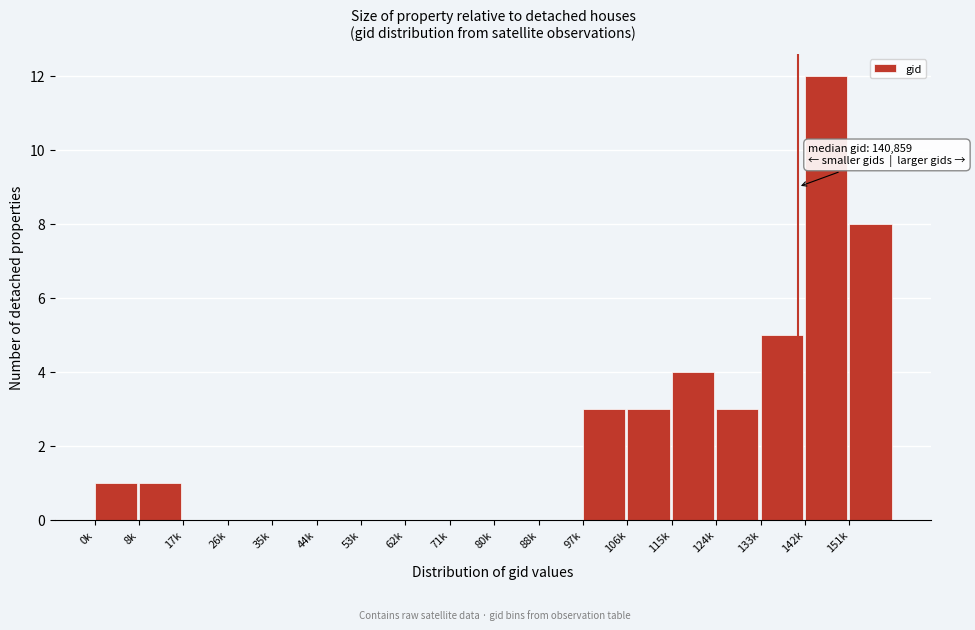

Reading left to right, transcribe all the data shown in this chart.

0k=1	8k=1	17k=0	26k=0	35k=0	44k=0	53k=0	62k=0	71k=0	80k=0	88k=0	97k=3	106k=3	115k=4	124k=3	133k=5	142k=12	151k=8